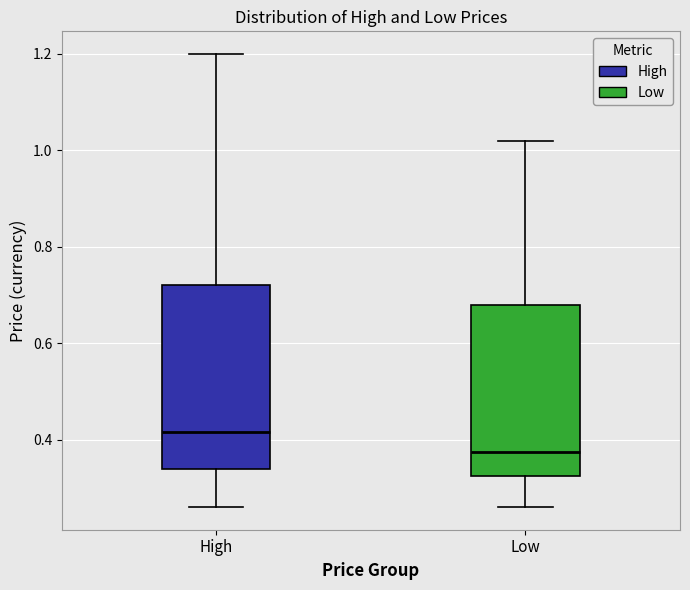

Reading left to right, read every box against the y-axis: the position of its median line, the range the box covers, and the ends of its whiskers. The values are not printed on the chart, so give them approximately, as read against the axis.

High: median 0.42, box 0.34 to 0.72, whiskers 0.26 to 1.20
Low: median 0.38, box 0.32 to 0.68, whiskers 0.26 to 1.02